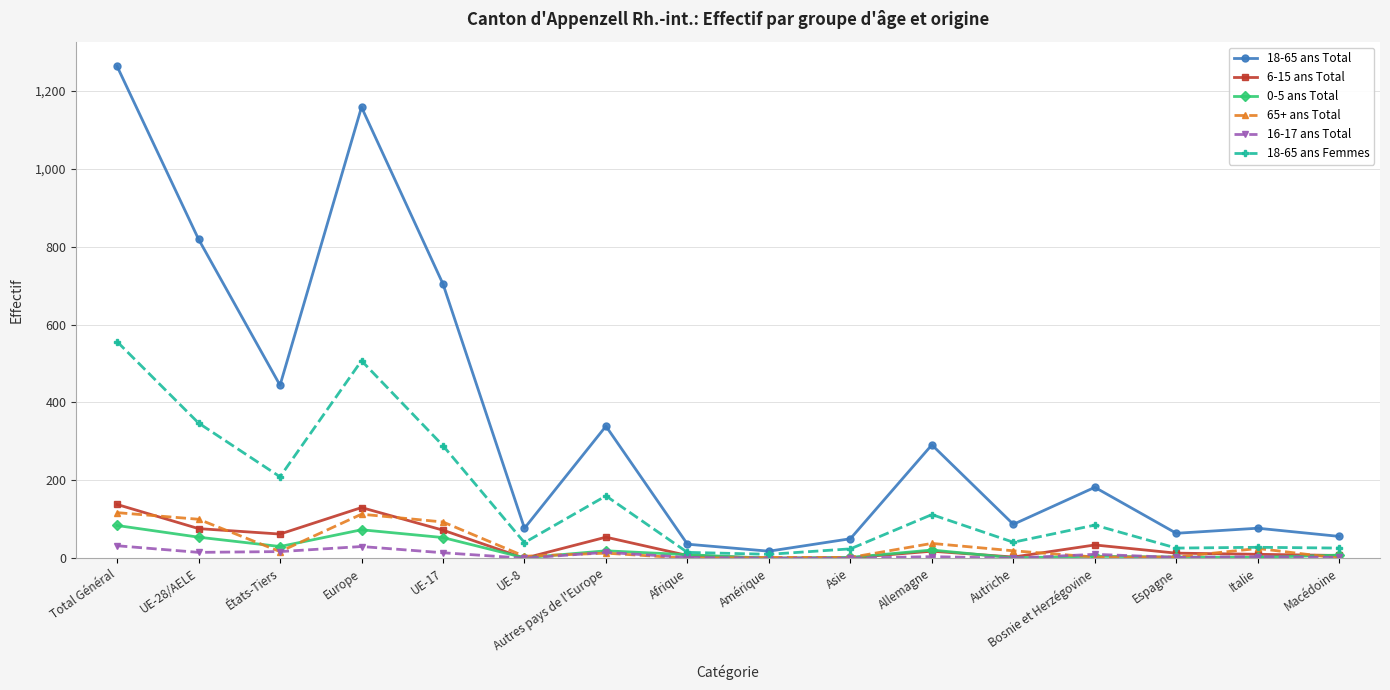

At which category is the sum across all series the highest?

Total Général